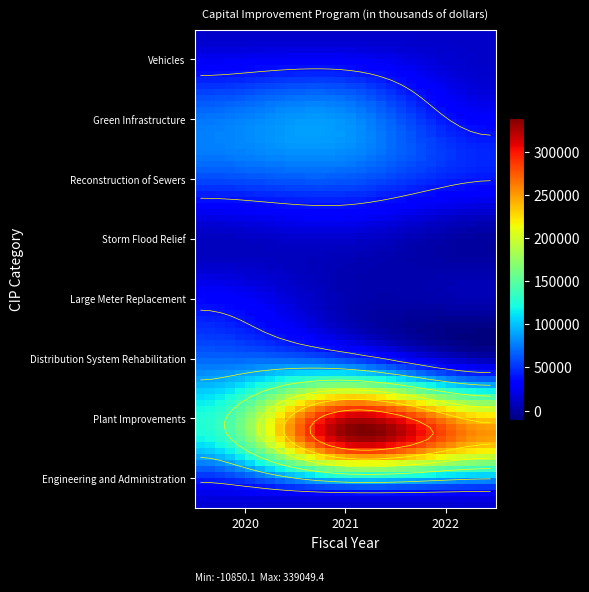

How many distinct data groups are displayed?

8